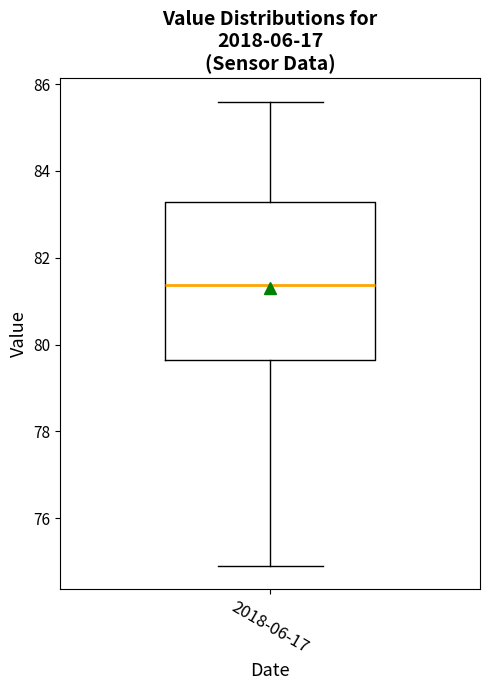

Read this box plot against the y-axis: the position of the median line, the range covered by the box, and the ends of both whiskers. The values are not printed on the chart, so give them approximately, as read against the axis.

median 81.4, box 79.6 to 83.2, whiskers 75.0 to 85.6